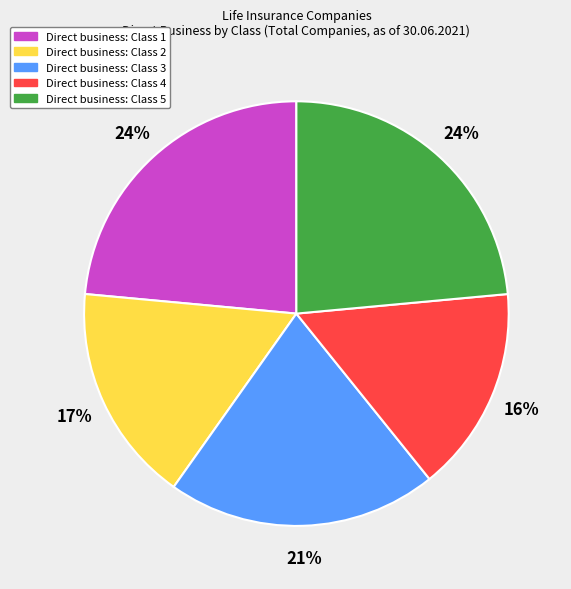

How many segments does this pie chart have?

5